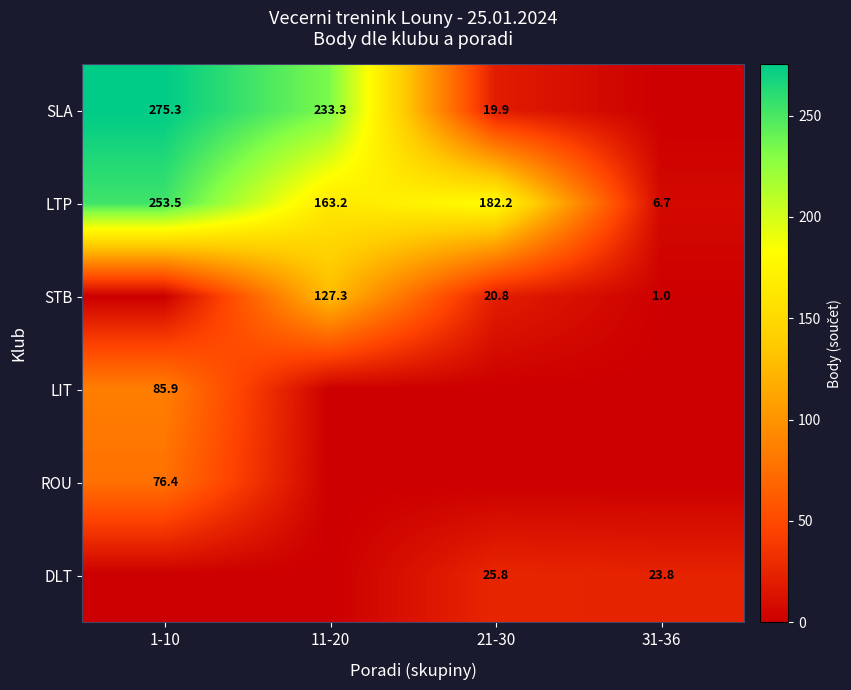

At which category is the sum across all series the highest?

1-10